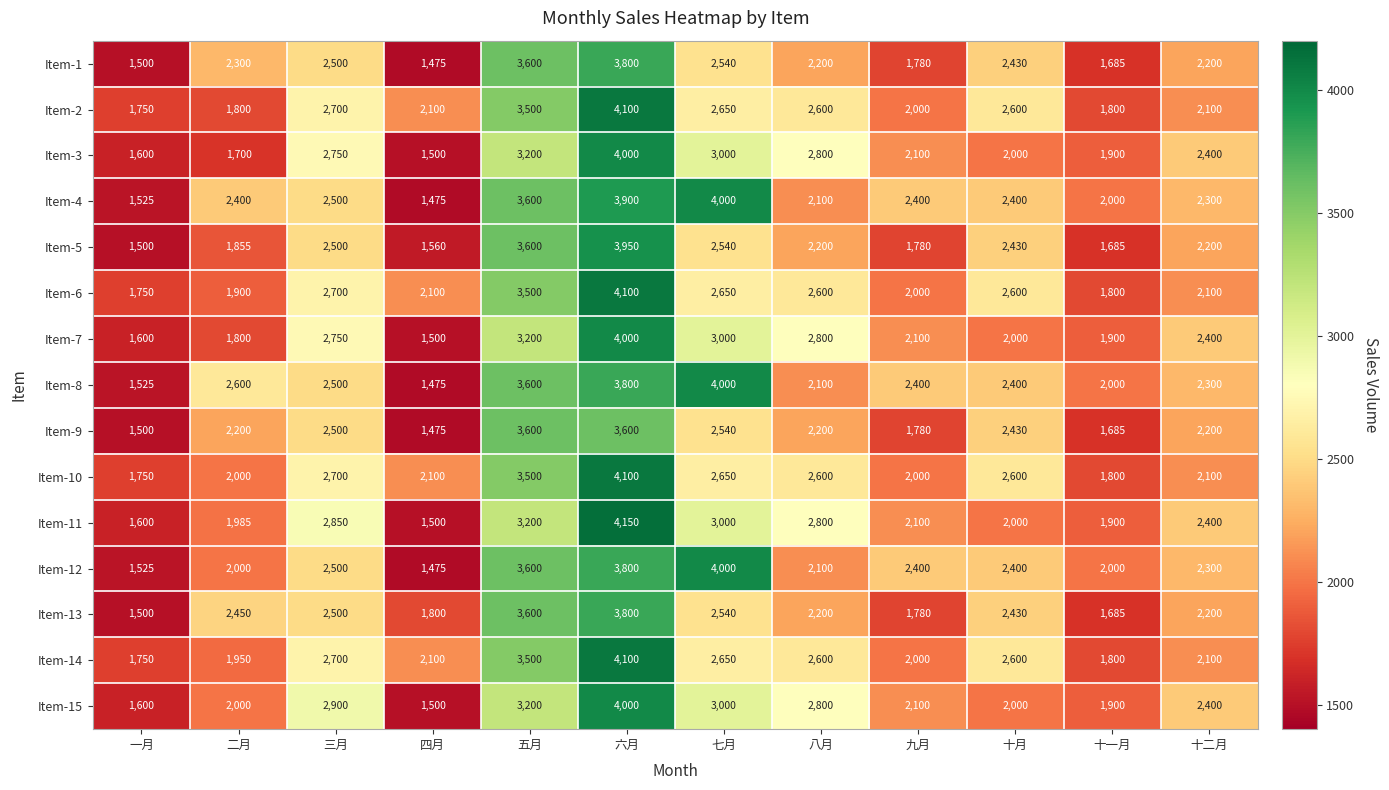

Which label corresponds to the smallest value in the chart?

四月